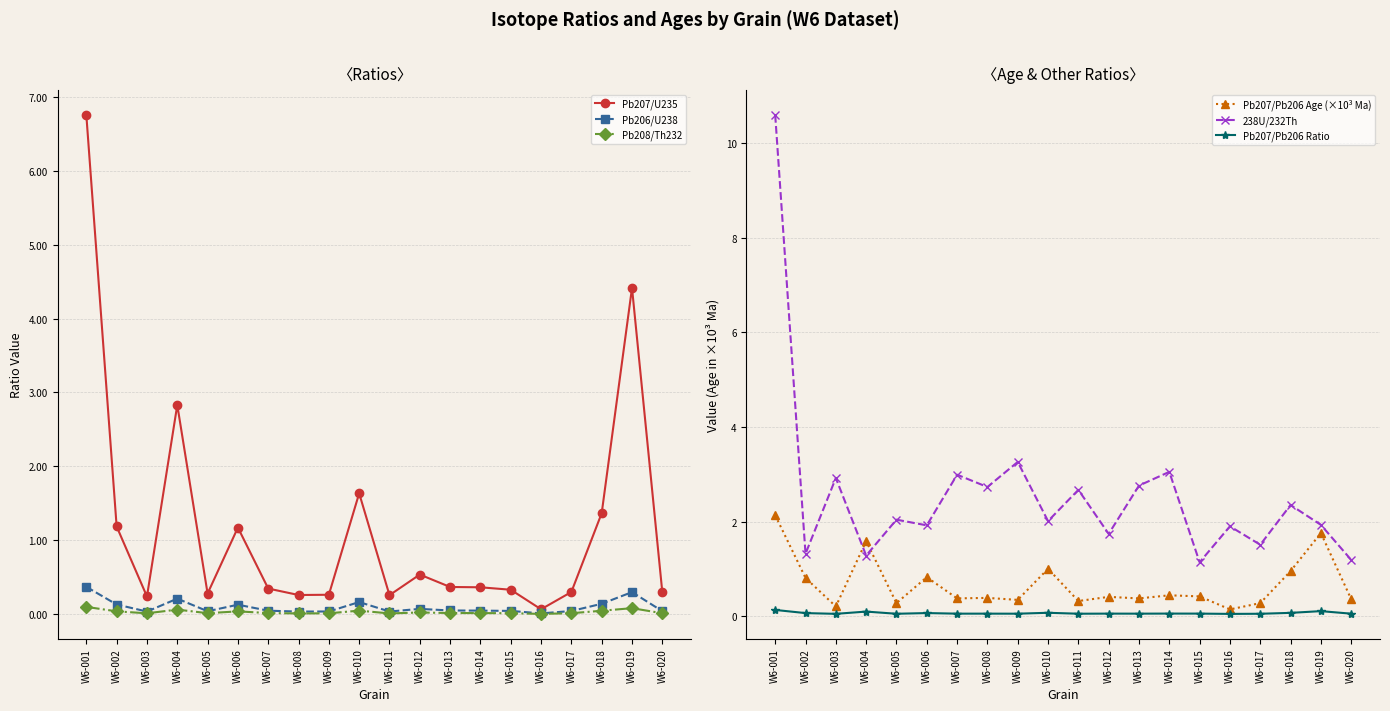

In Pb207/U235, how many points are higher than both neighbors (excluding endpoints)?

5